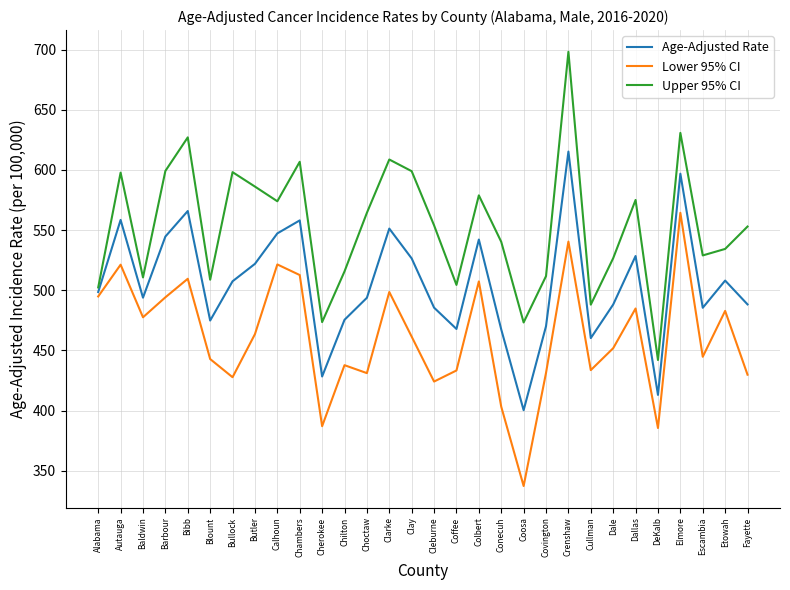

What is the spread (max minus min) of values at Etowah?

51.5